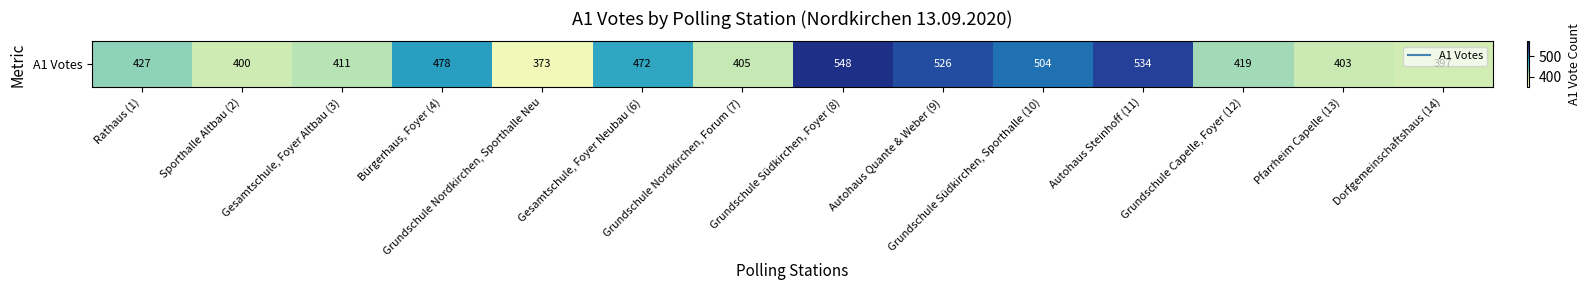

What is the smallest value displayed?

373